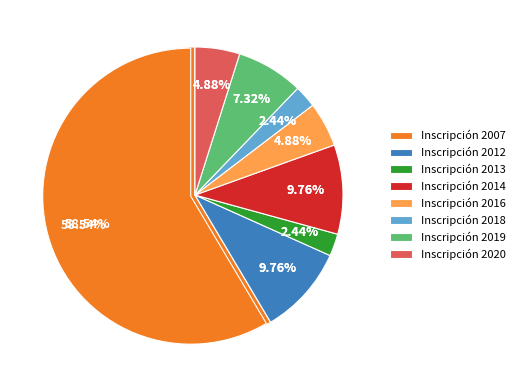

True or false: 2016 accounts for 5% of the total.

True